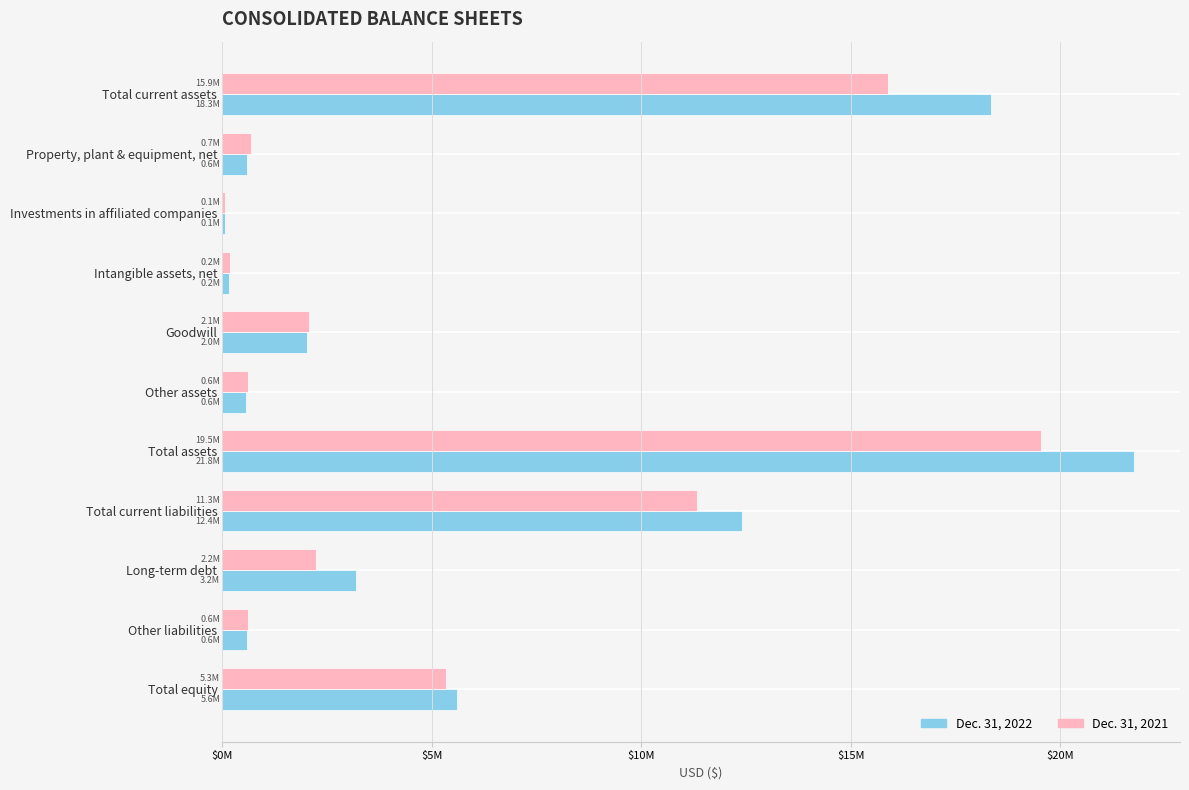

Which series has the largest total across all categories?

Dec. 31, 2022